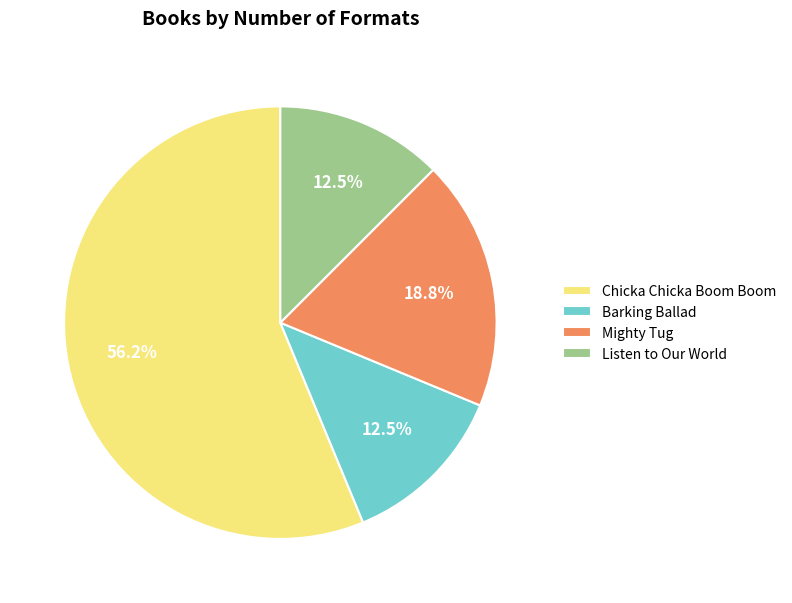

Which category has the biggest portion of the pie?

Chicka Chicka Boom Boom